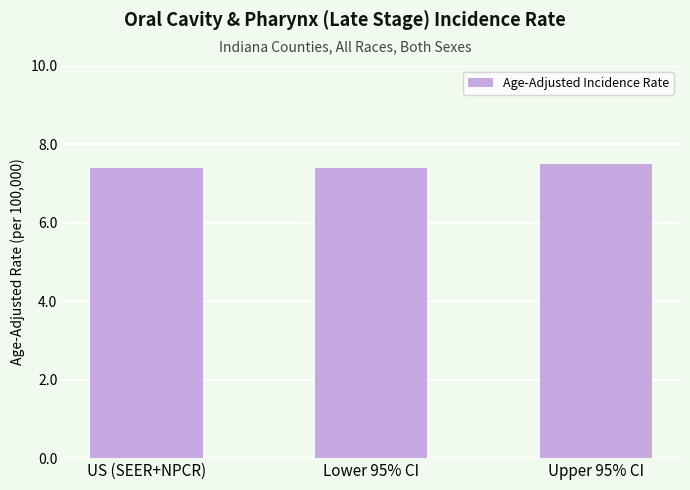

What is the difference between the maximum and minimum values?

0.1